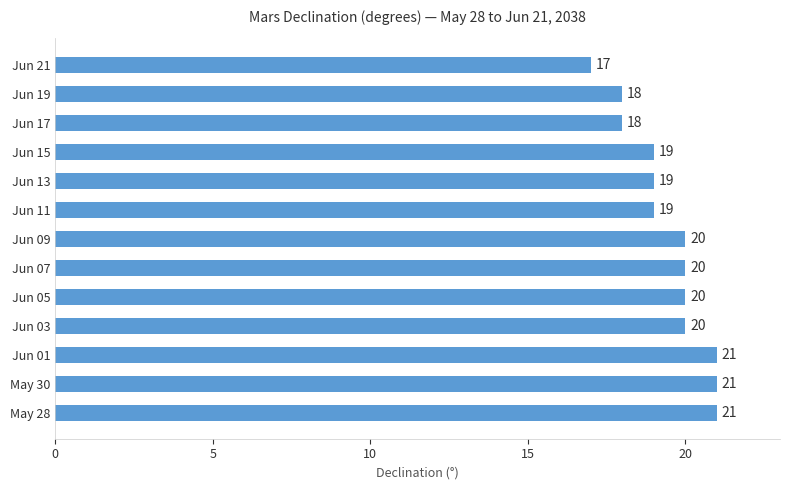

What is the smallest value displayed?

17